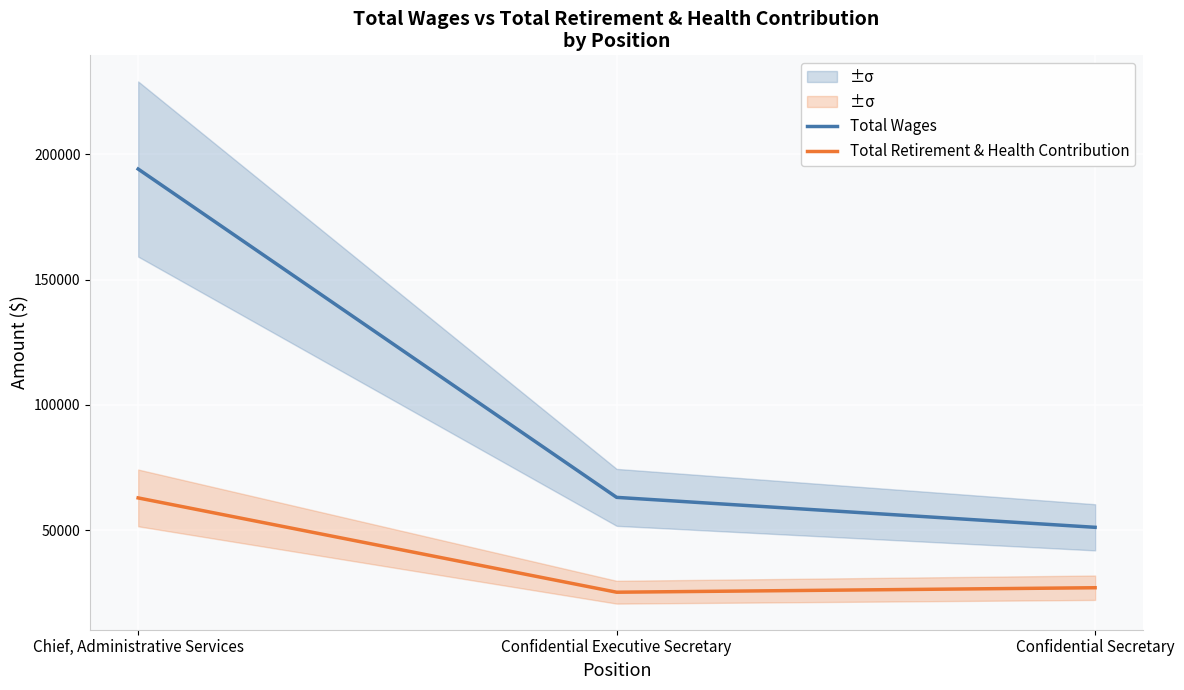

What position from the left is Confidential Secretary?

3